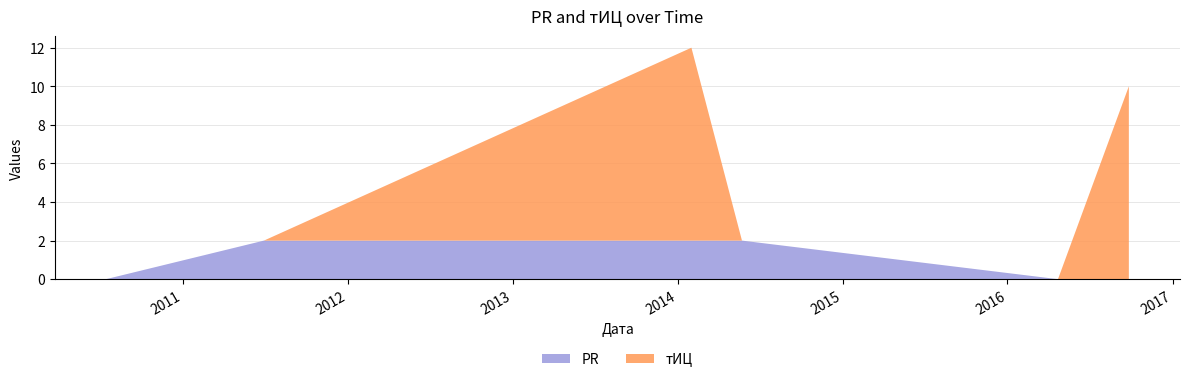

Reading left to right, extract all data points from this chart.

PR: 2016-09-26=0	2016-04-22=0	2014-05-23=2	2014-01-31=2	2011-06-29=2	2010-07-14=0
тИЦ: 2016-09-26=10	2016-04-22=0	2014-05-23=0	2014-01-31=10	2011-06-29=0	2010-07-14=0